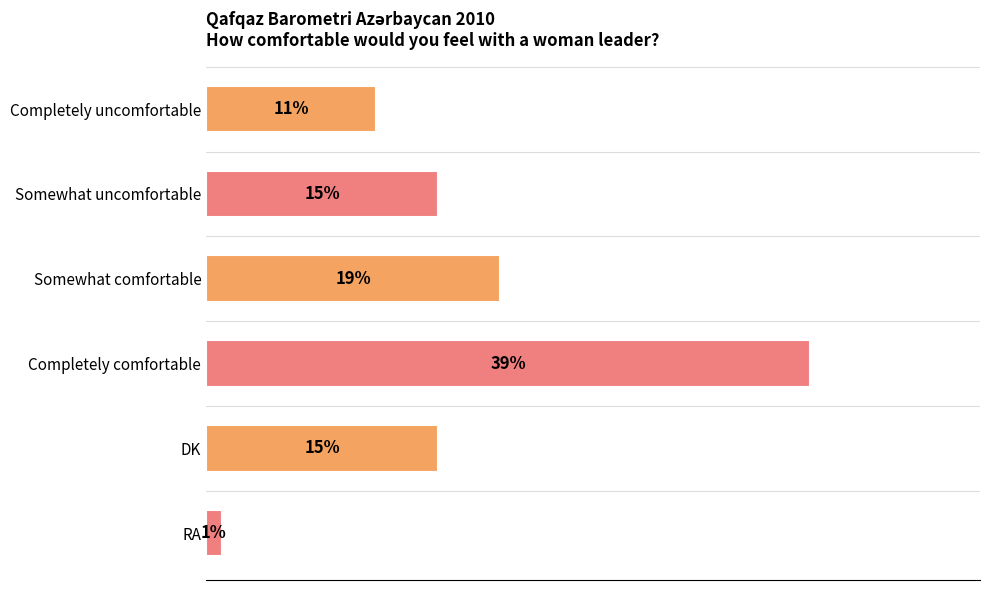

Which category has the lowest value across all series?

RA